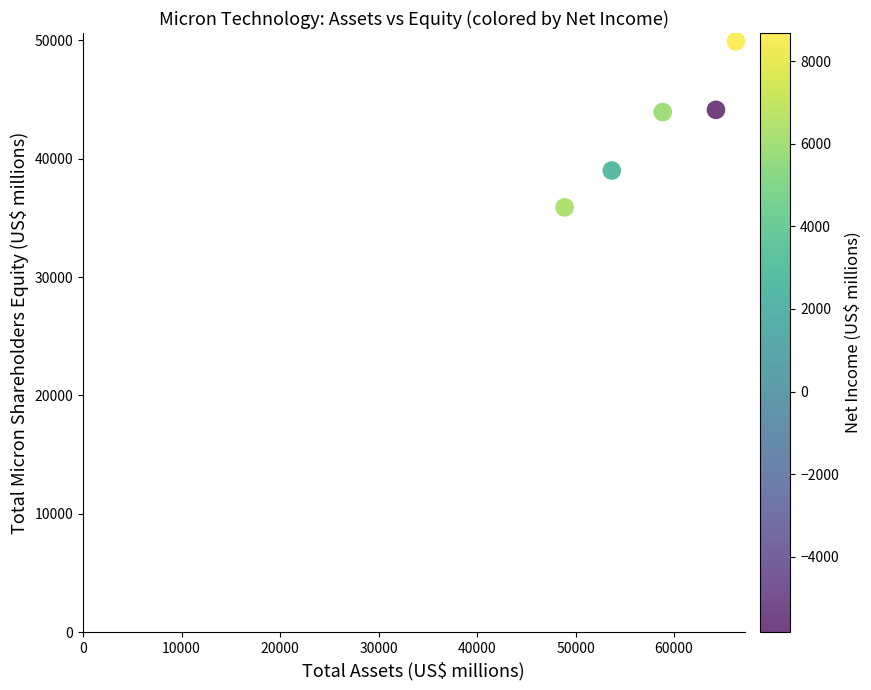

What is the range of Y values (max minus min)?

14026